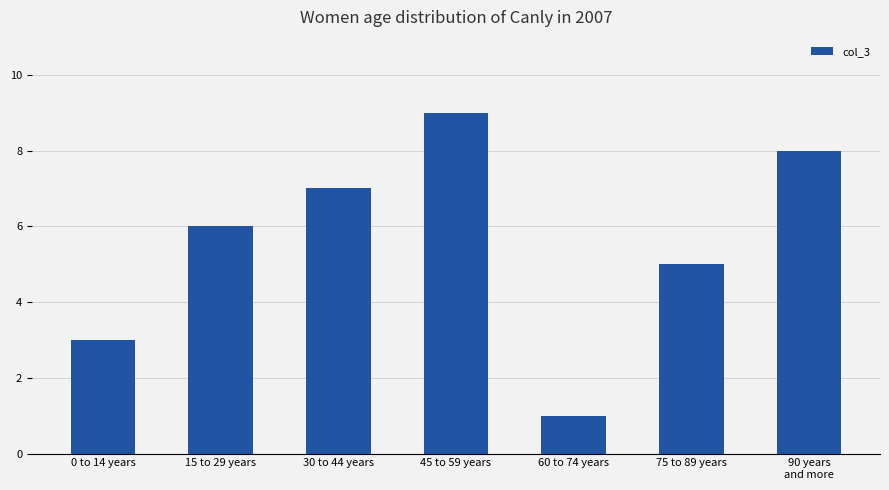

Which label corresponds to the largest value in the chart?

45 to 59 years